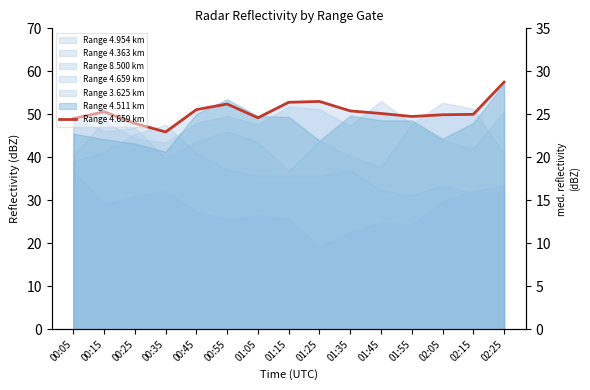

Reading right to left, list all the values displayed in this chart.

57.5	50.0	49.9	49.5	50.2	50.8	53.0	52.8	49.2	52.4	51.1	45.9	47.9	50.6	49.0